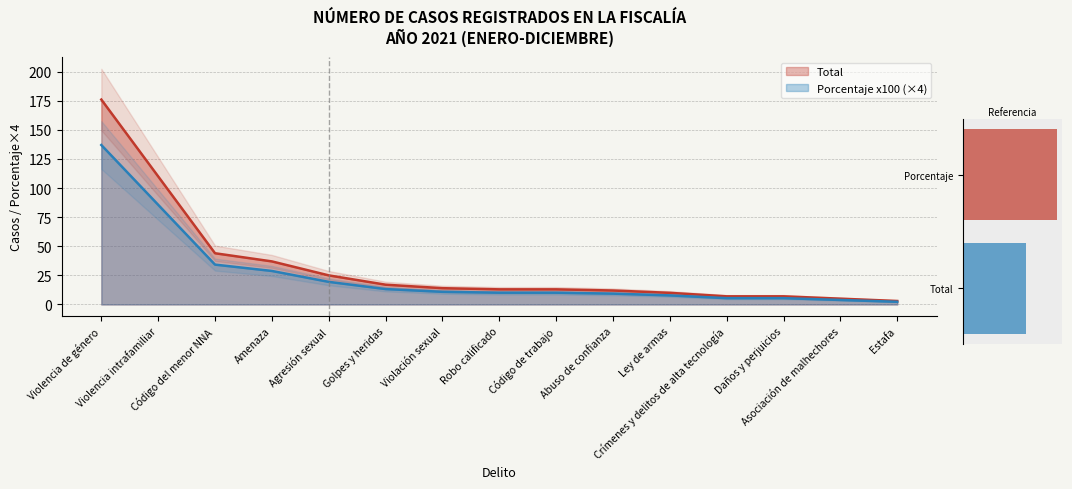

How many bars are there in total?

30